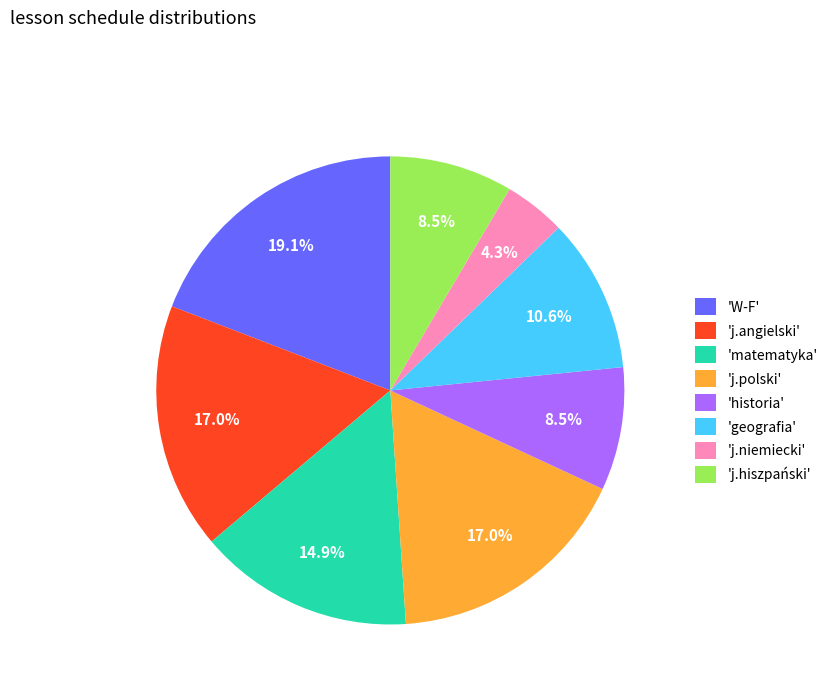

What is the total percentage of 'j.polski' and 'historia'?

25.5%